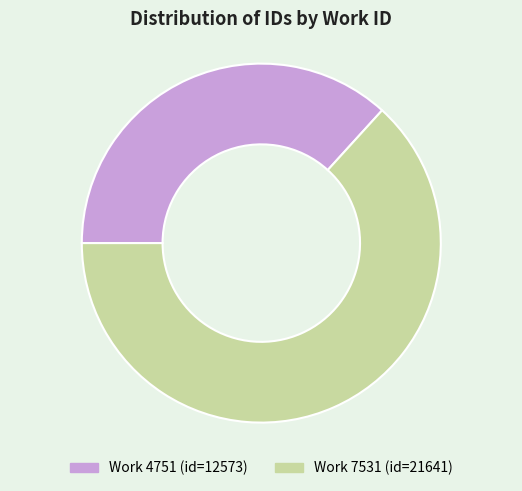

Does any single category account for the majority?

Yes